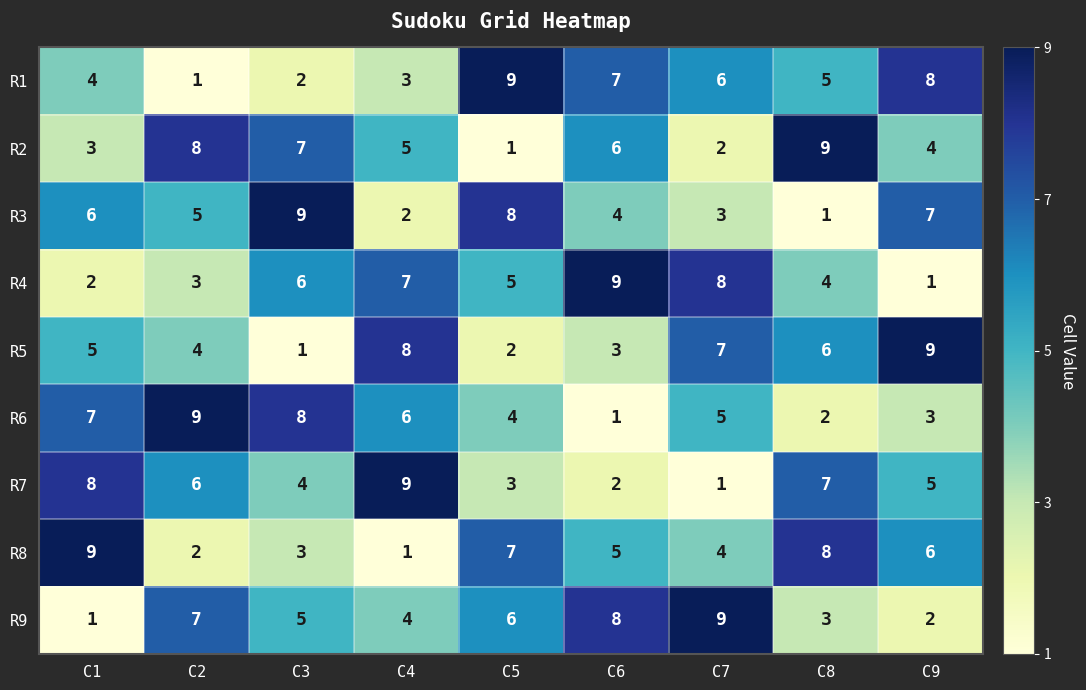

Rank the series at C7 from highest to lowest value.

R9, R4, R5, R1, R6, R8, R3, R2, R7